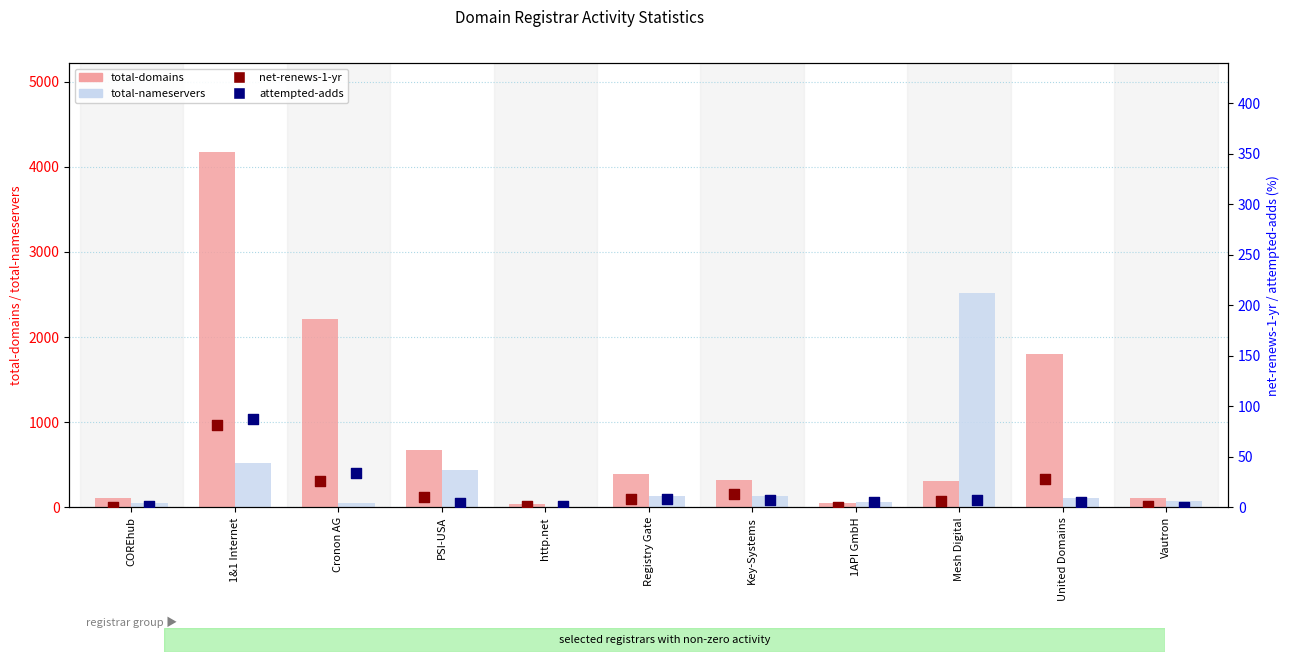

Which series contains the lowest Y value?

net-renews-1-yr